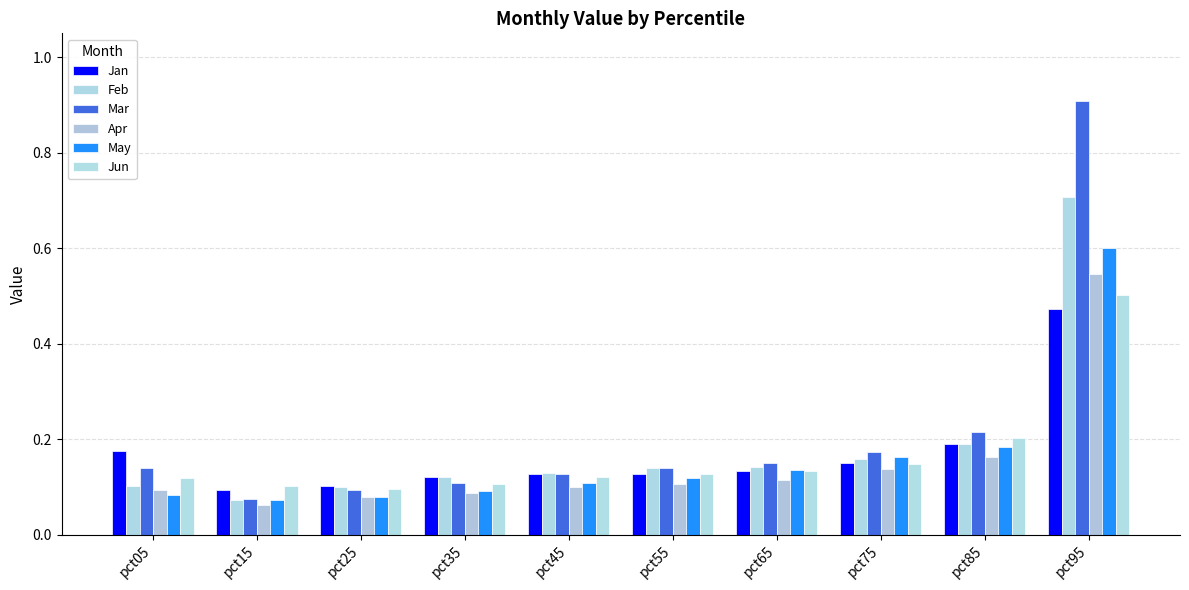

How many categories are shown in the chart?

10